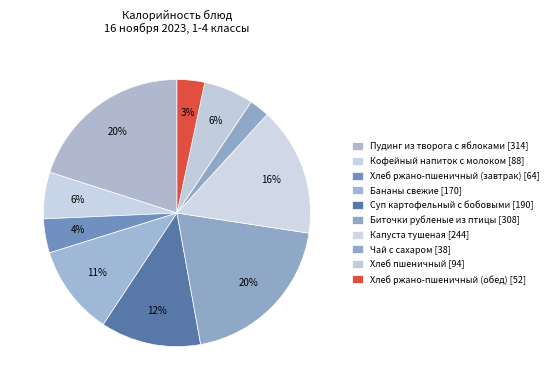

What portion of the pie excludes Чай с сахаром?

97.6%